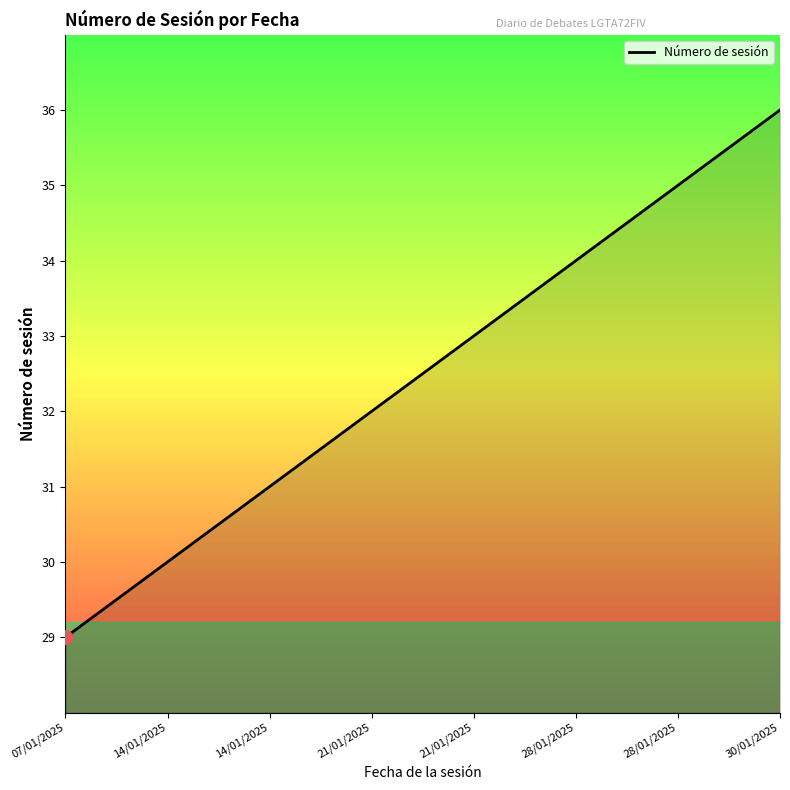

What is the change in value from 21/01/2025 to 28/01/2025?

+3